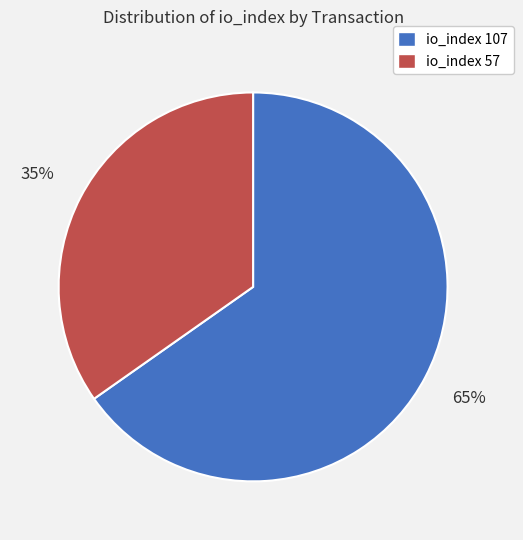

What is the majority slice?

io_index 107